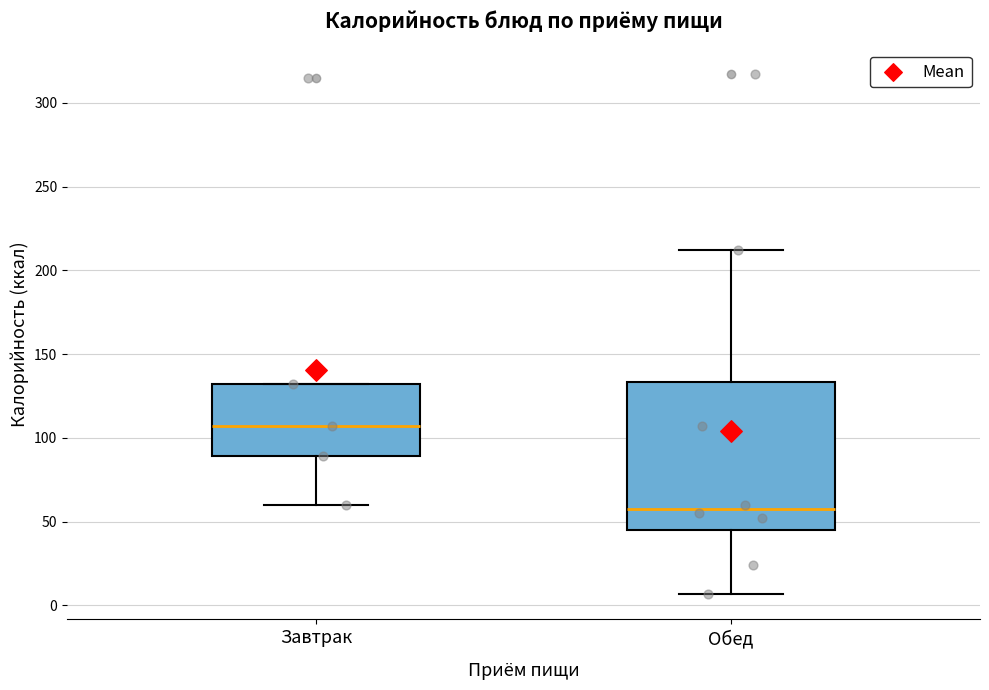

Comparing the boxes themselves (not the whiskers), which one is the tallest?

Обед